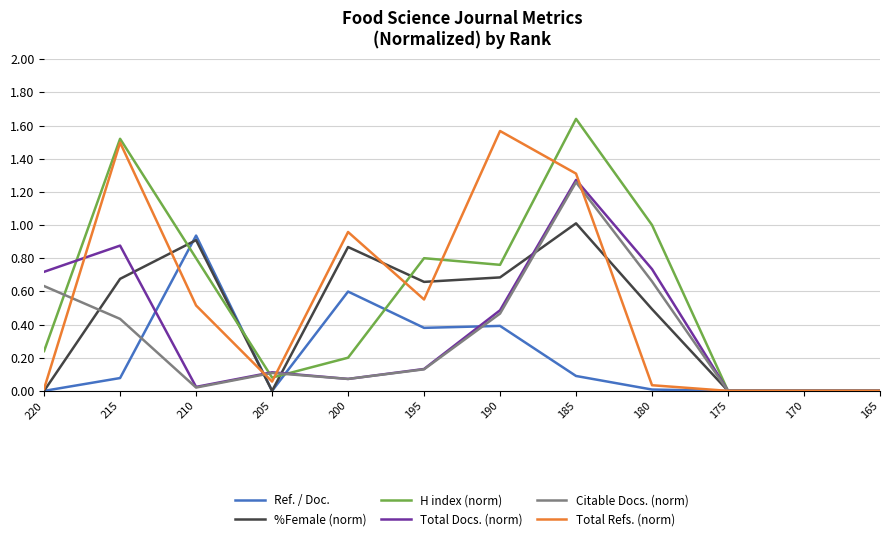

At which category does Citable Docs. (norm) reach its first local peak?

205